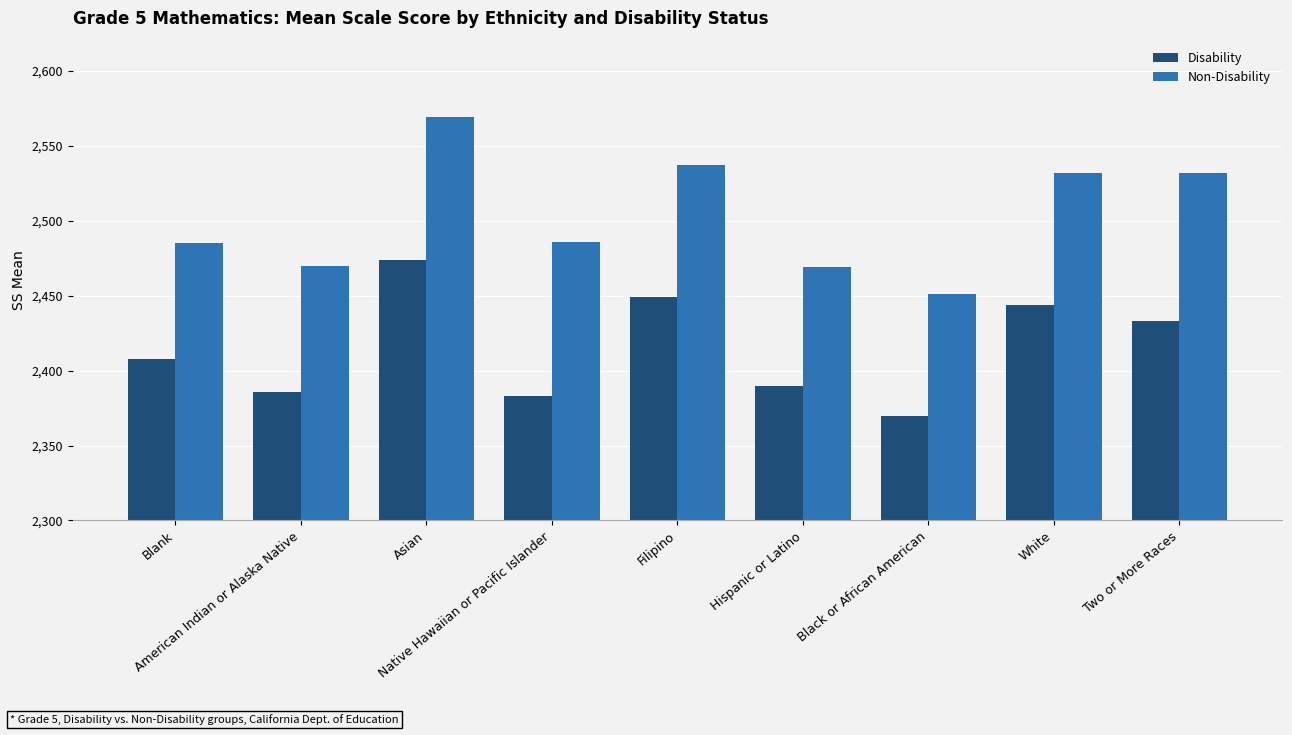

Is the value of Non-Disability at Two or More Races greater than the value of Disability at Filipino?

Yes